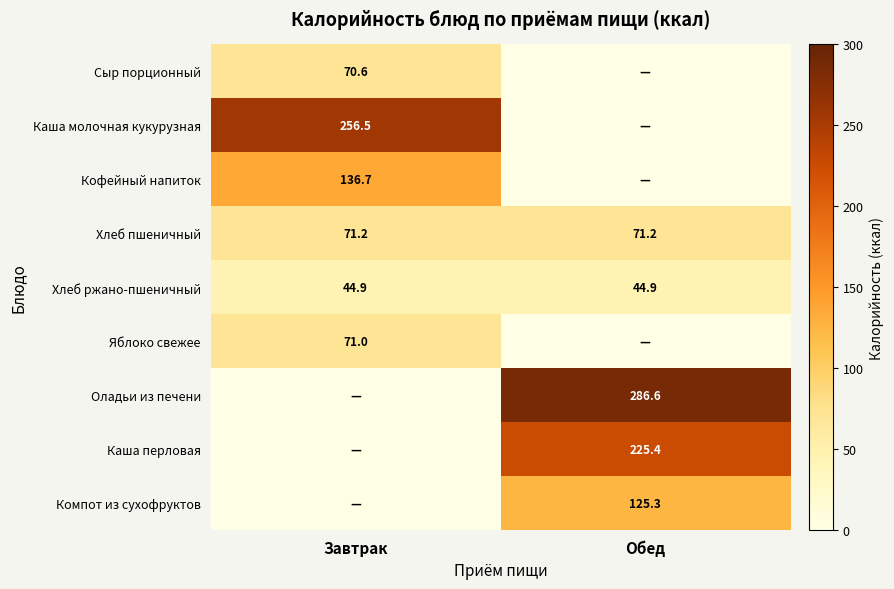

What is the average value of the Хлеб ржано-пшеничный series?

44.9